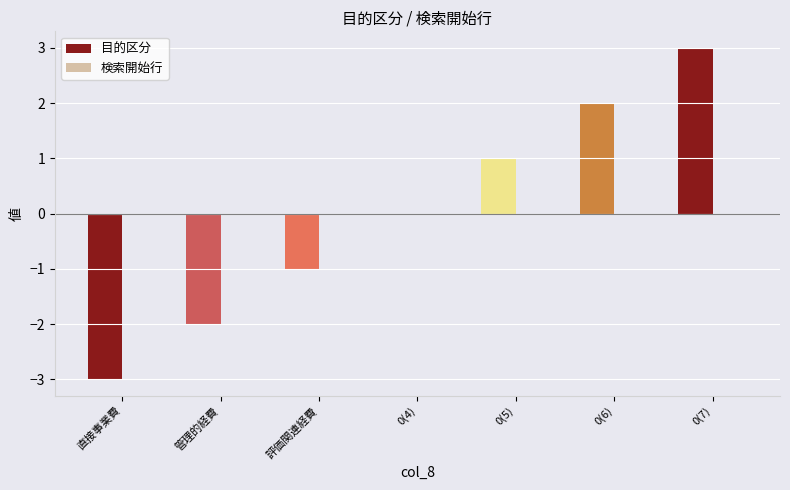

Reading left to right, transcribe all the data shown in this chart.

直接事業費=-3	管理的経費=-2	評価関連経費=-1	0(4)=0	0(5)=1	0(6)=2	0(7)=3